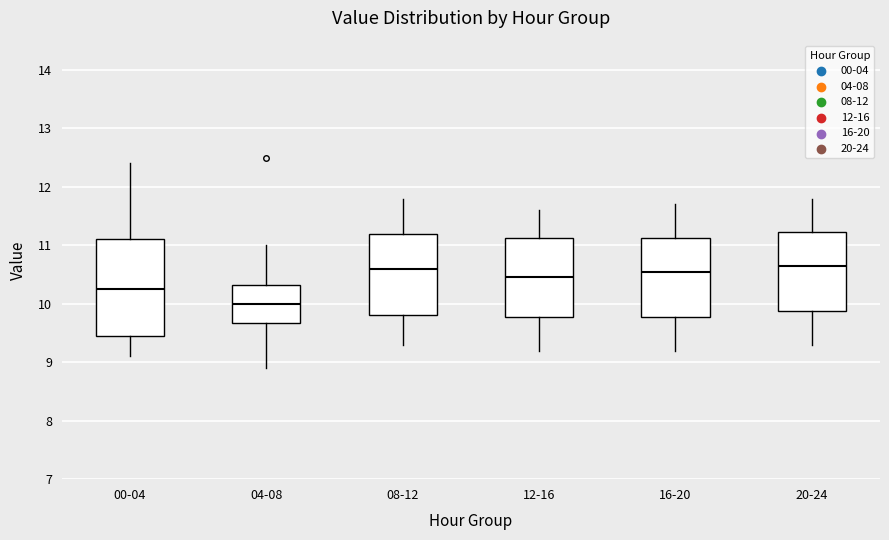

Comparing the boxes themselves (not the whiskers), which one is the tallest?

00-04